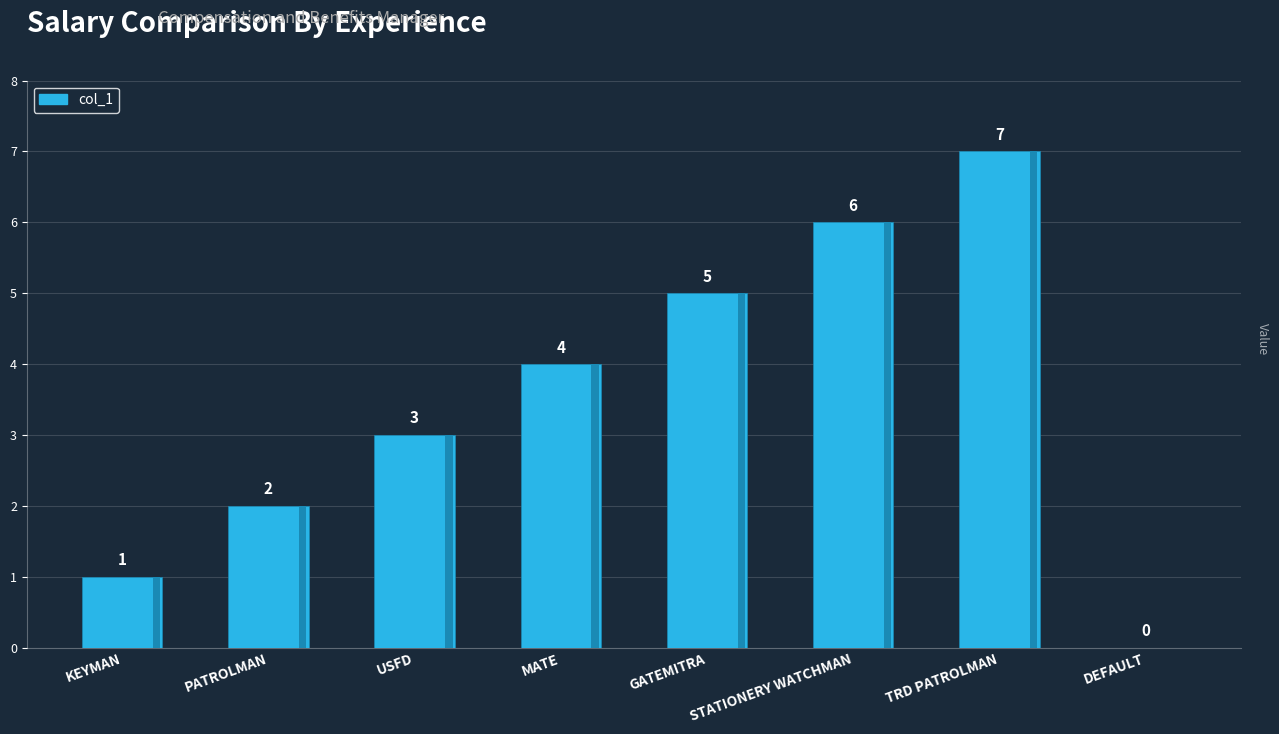

What is the value of the 3rd bar from the left?

3